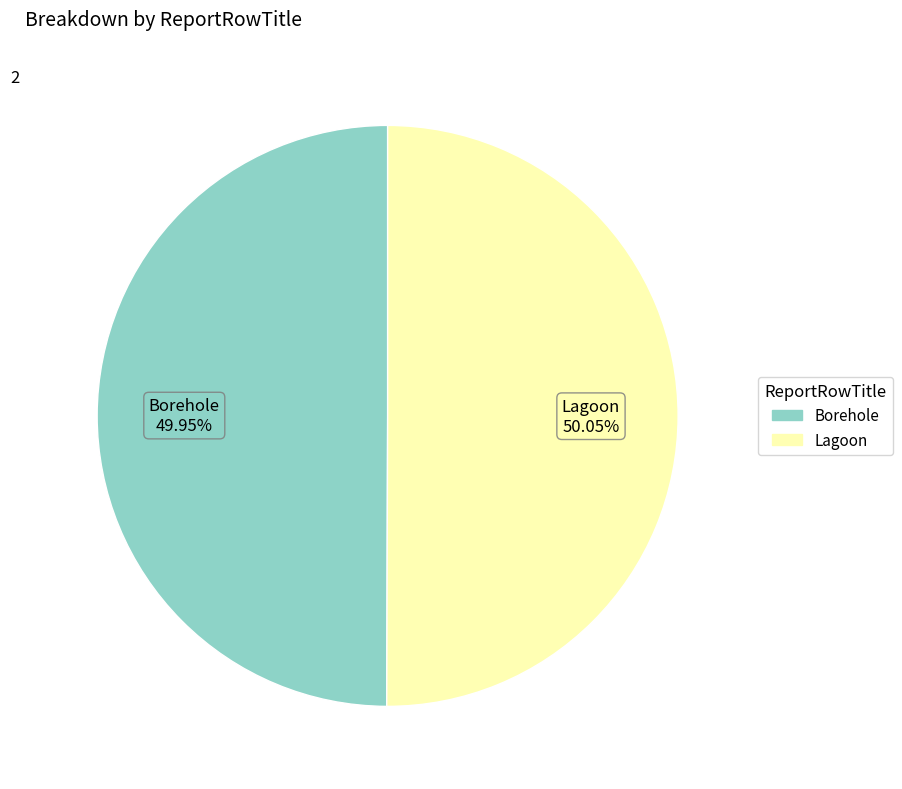

To the nearest percent, what portion does Borehole represent?

50%